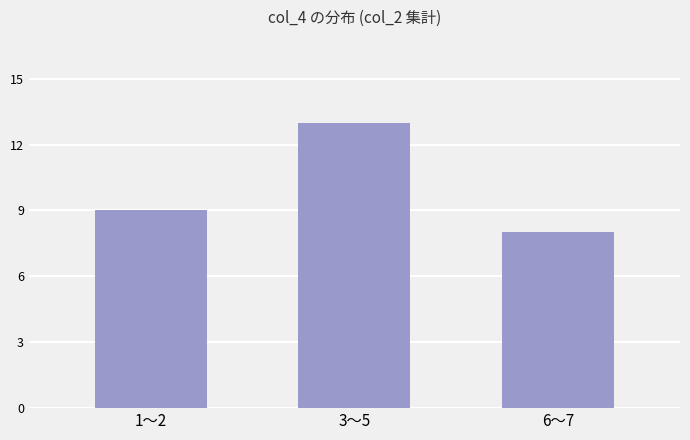

Where is the data nearest to the value 10?

1～2